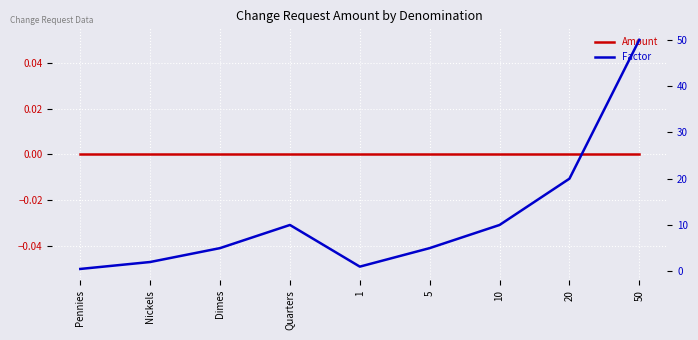

Which label corresponds to the smallest value in the chart?

Pennies